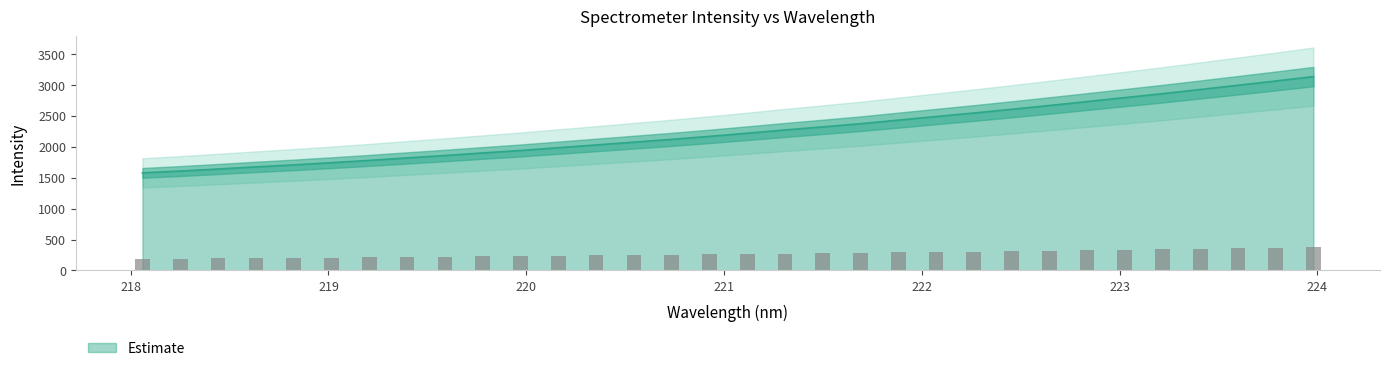

Rank the categories by value from highest to lowest.

223.9802, 223.7895, 223.5987, 223.408, 223.2172, 223.0264, 222.8355, 222.6447, 222.4538, 222.263, 222.0721, 221.8812, 221.6902, 221.4993, 221.3083, 221.1174, 220.9264, 220.7354, 220.5444, 220.3533, 220.1623, 219.9712, 219.7801, 219.589, 219.3979, 219.2067, 219.0156, 218.8244, 218.6332, 218.442, 218.2508, 218.0596